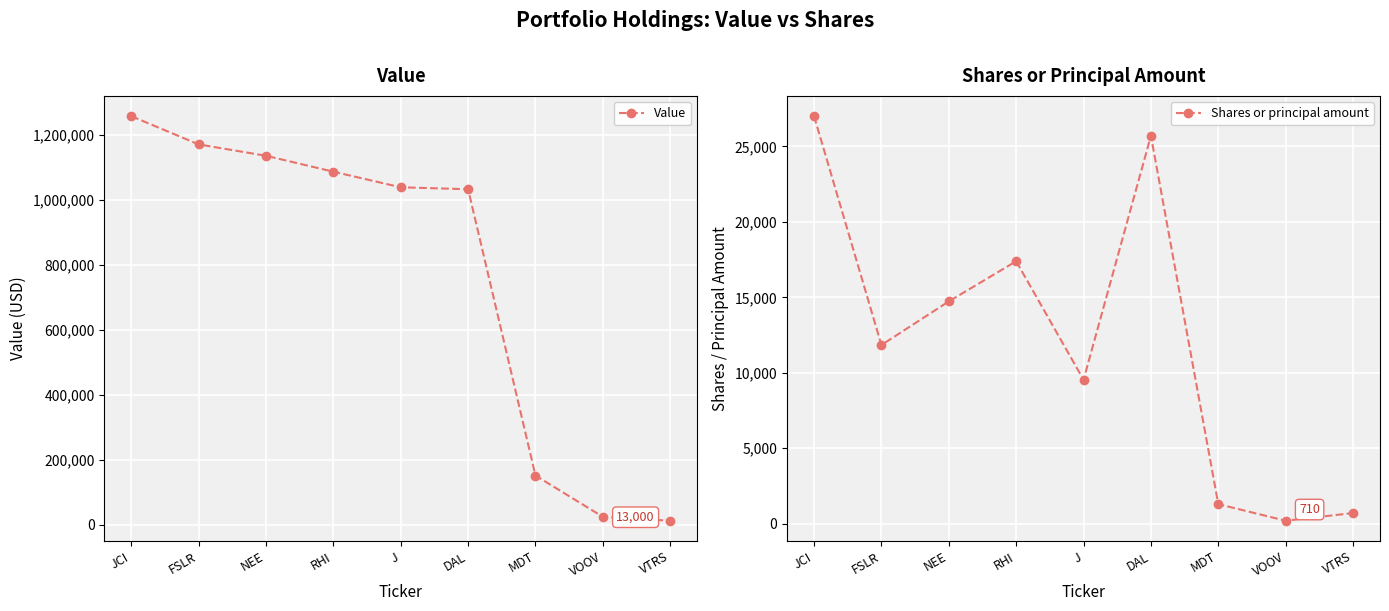

At which category is the sum across all series the highest?

JCI